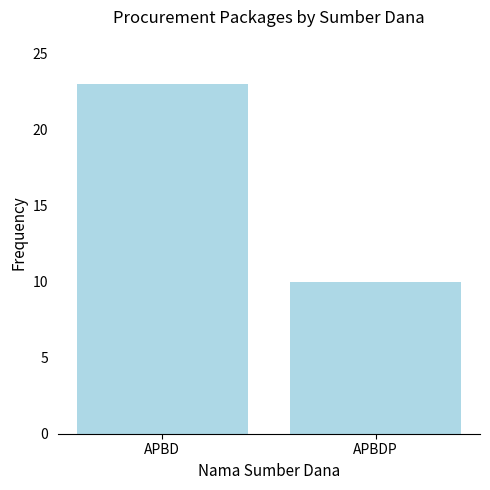

Reading left to right, what are all the values shown in this chart?

23	10